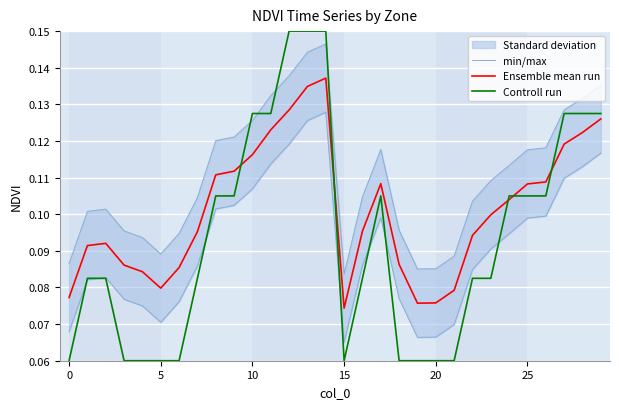

How many Controll run values are between 0 and 1?

30